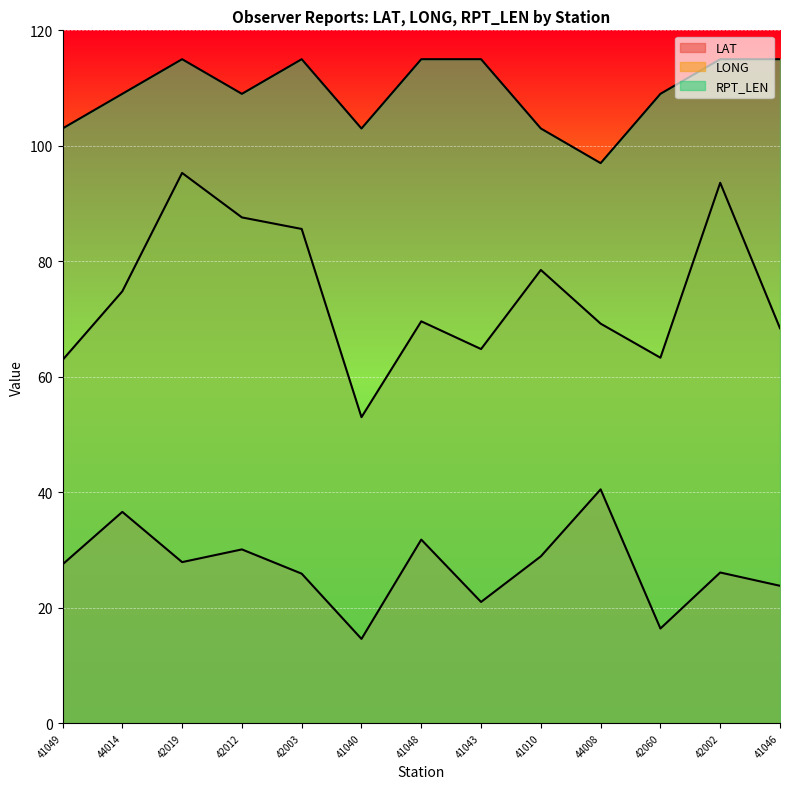

What is the highest value of the LONG series?

95.3